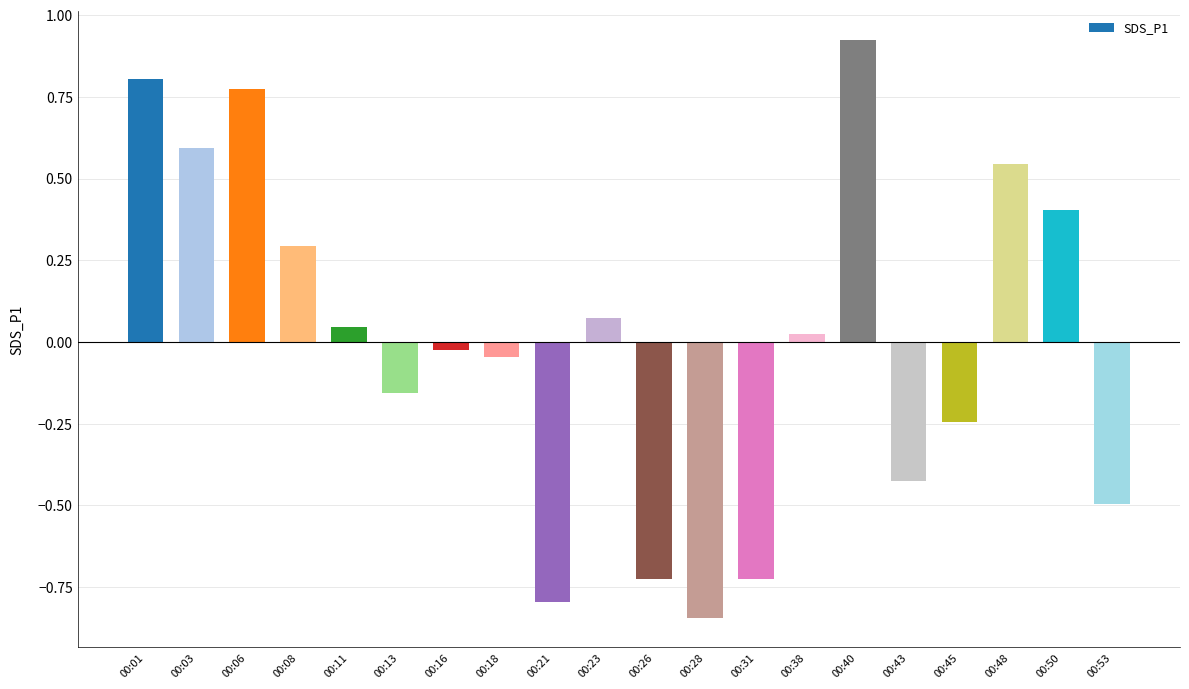

Which label corresponds to the smallest value in the chart?

00:28